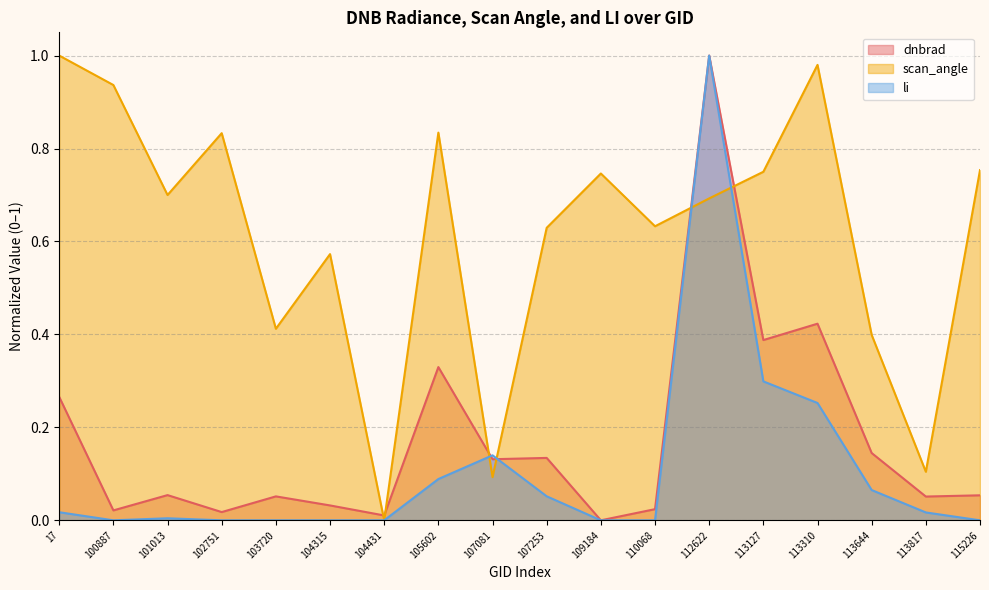

Which series has the largest total across all categories?

scan_angle